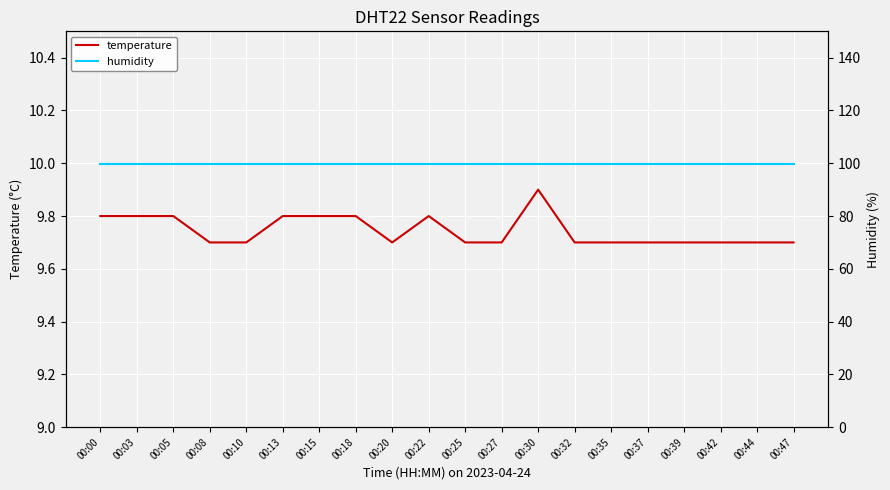

At 00:30, list the series in order from largest to smallest.

humidity, temperature